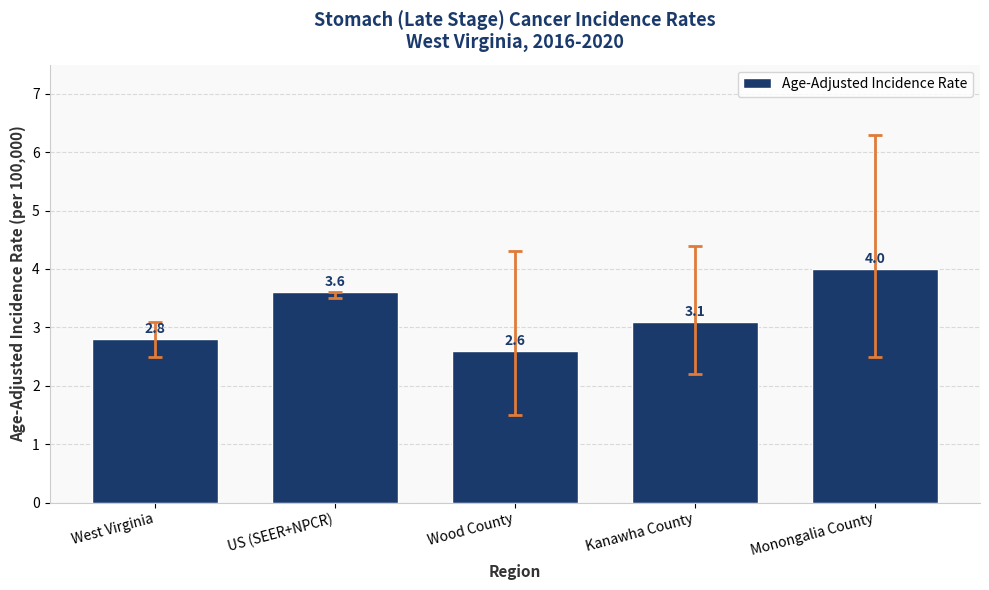

List the labels in order of value, largest first.

Monongalia County, US (SEER+NPCR), Kanawha County, West Virginia, Wood County